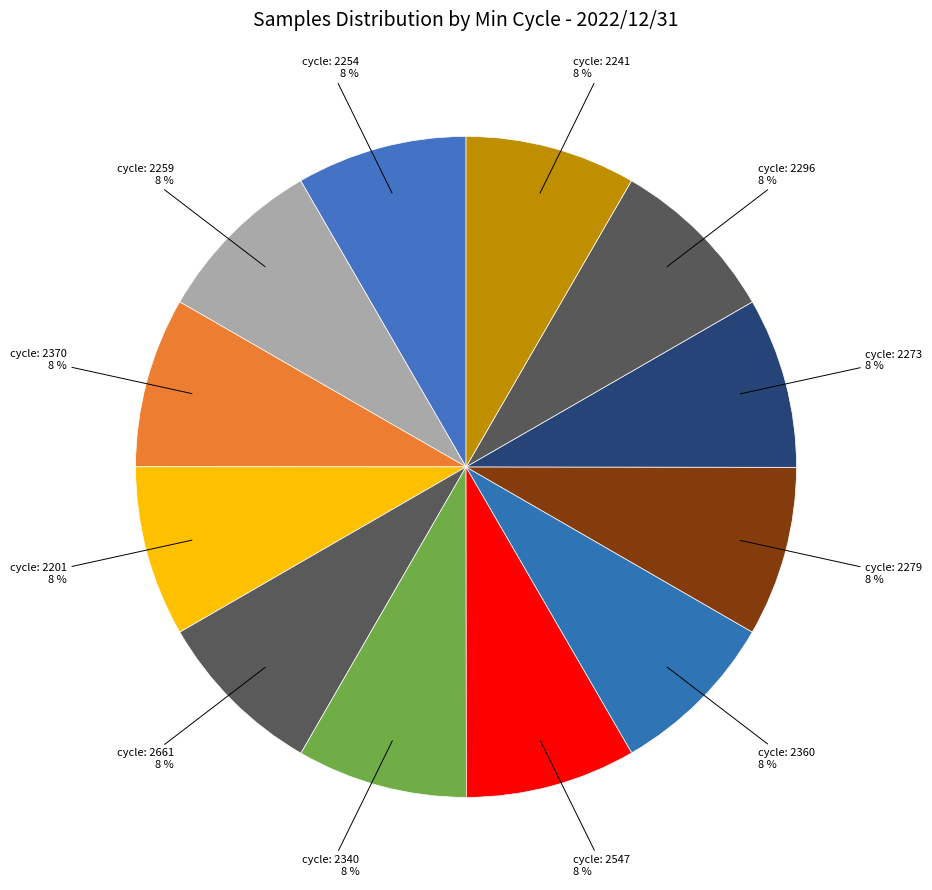

How many slices are in this pie chart?

12